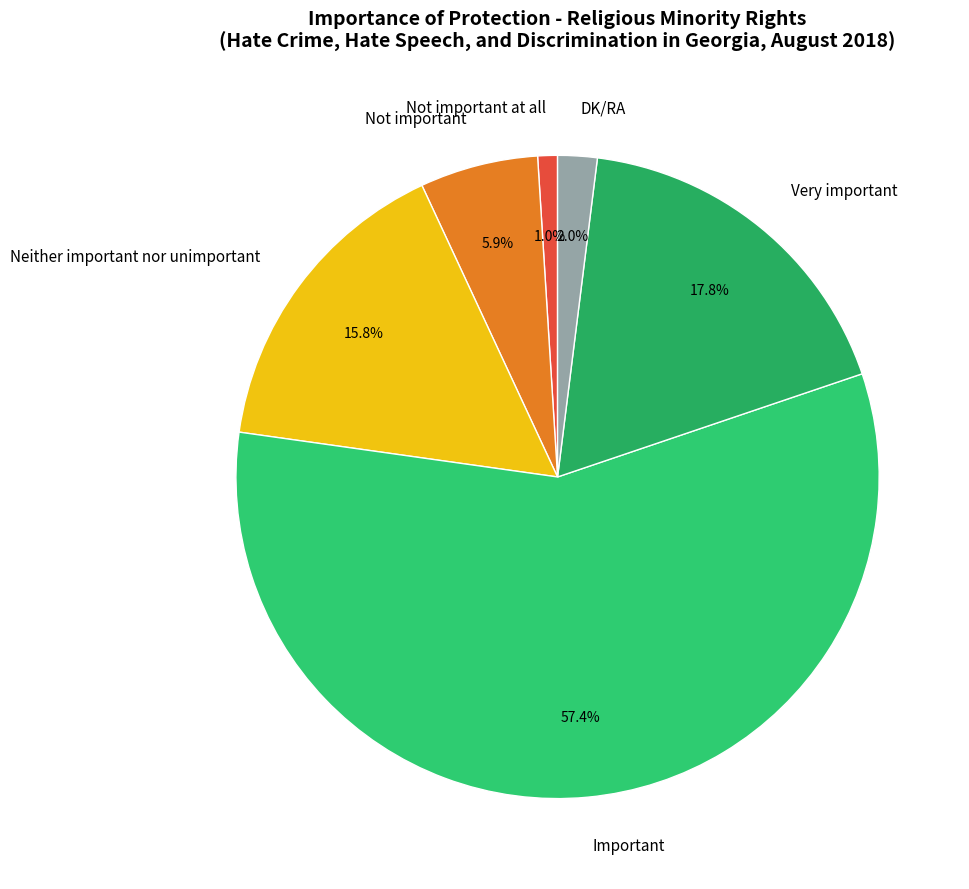

Which category has the smallest portion of the pie?

Not important at all